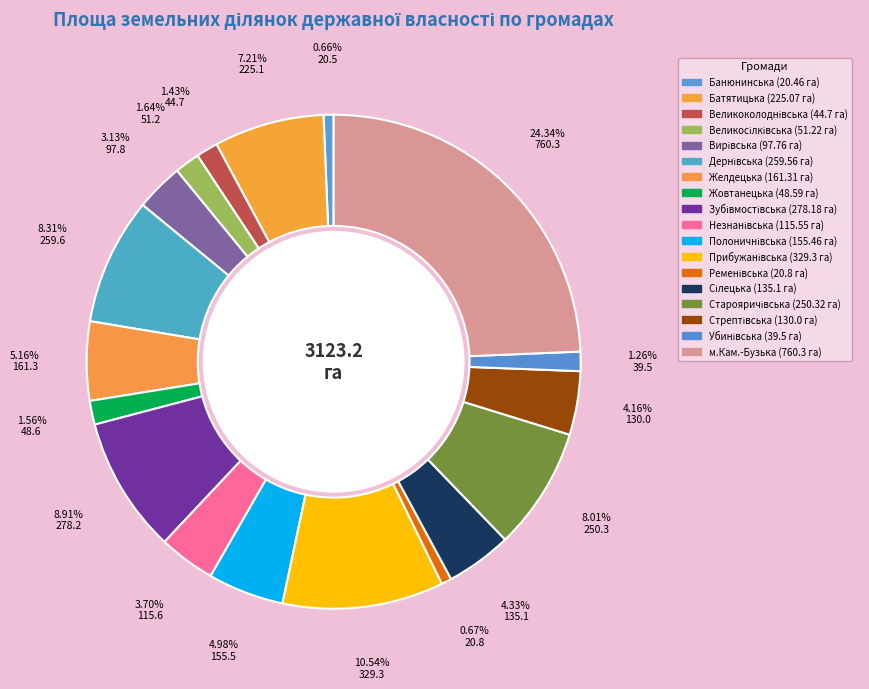

Count the number of slices in the pie.

18